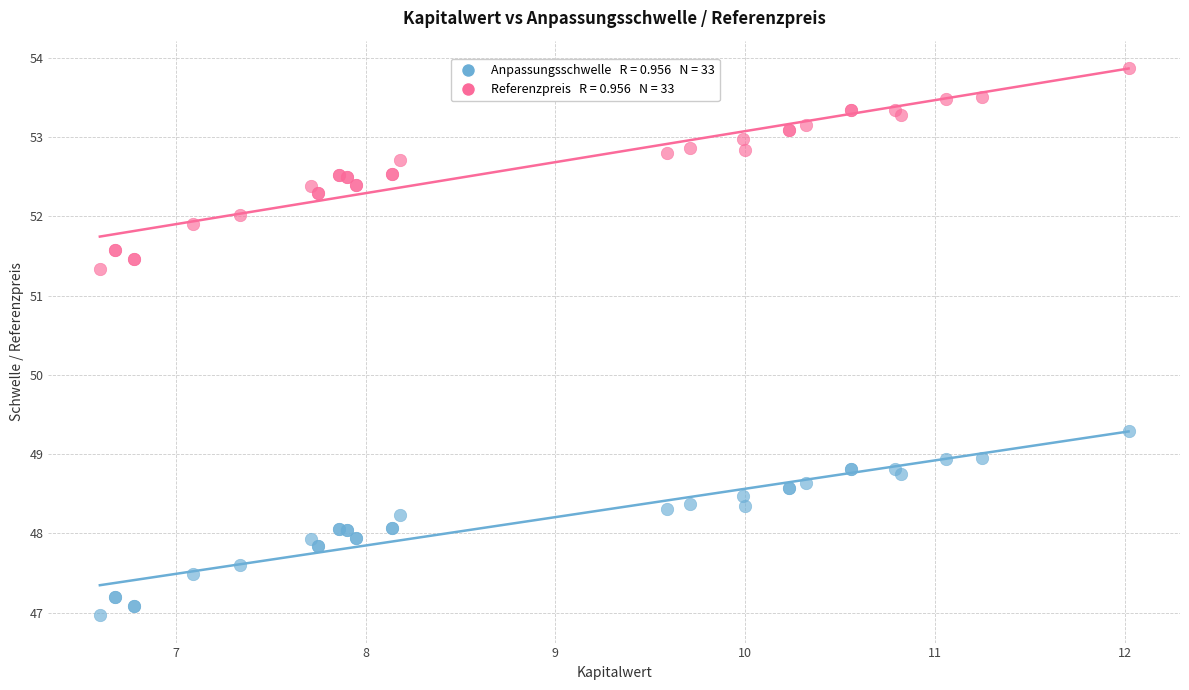

Across all series, what Y value is closest to 50?

49.3